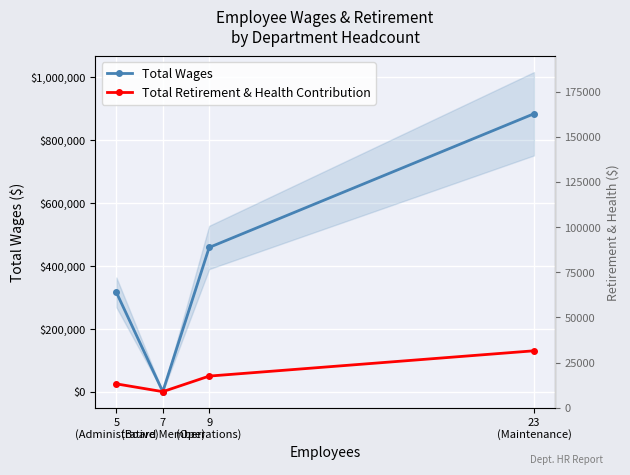

Does the chart display data point markers on the line(s)?

Yes